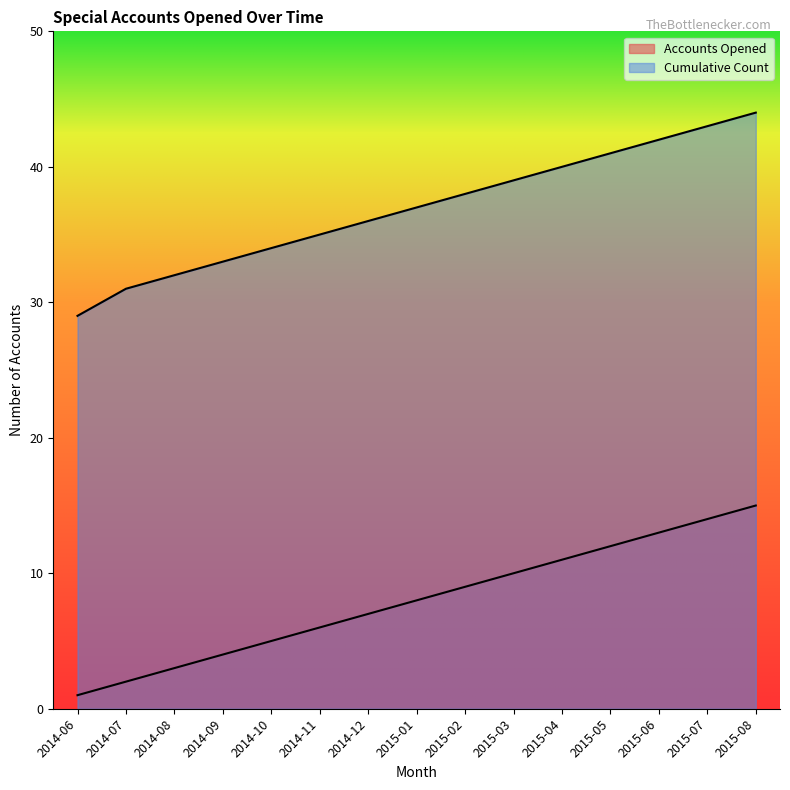

What is the label of the 2nd point from the left?

2014-07